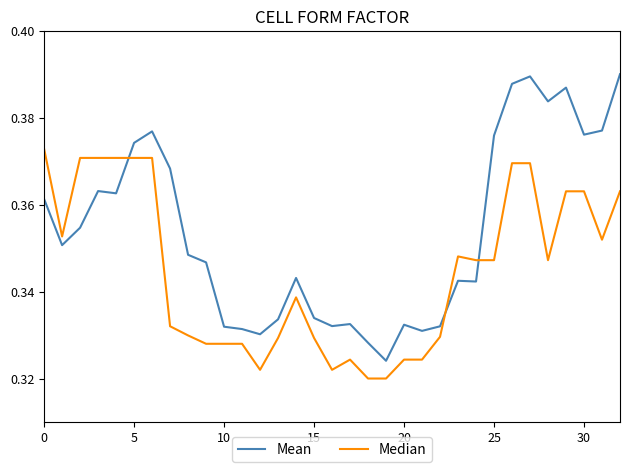

Which series has the largest total across all categories?

Mean